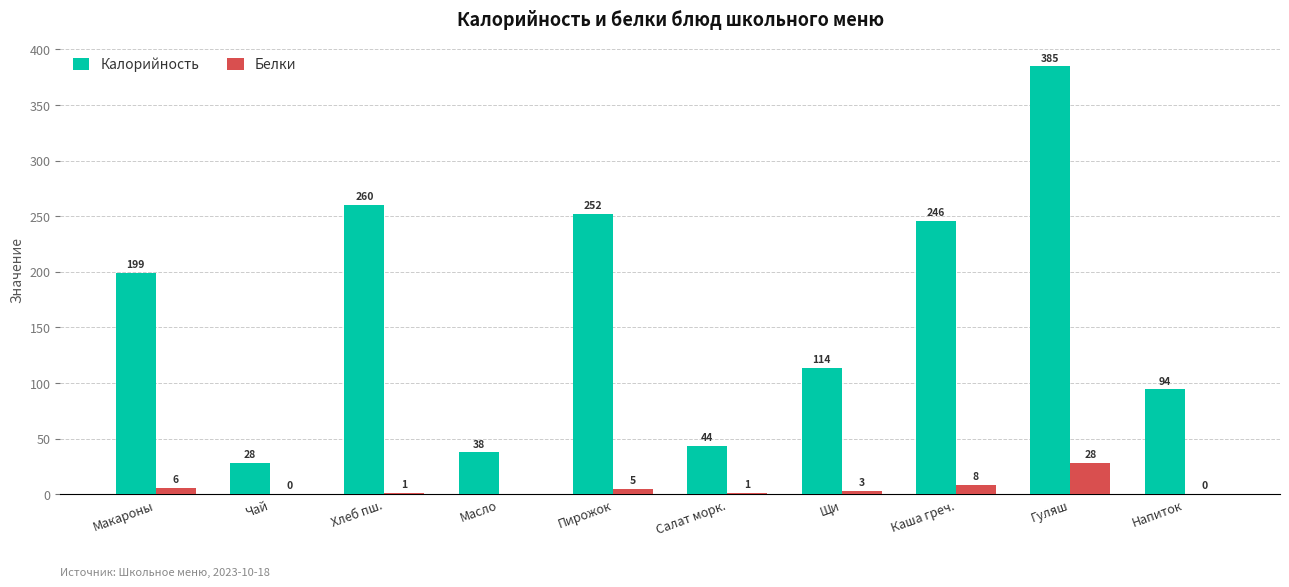

The Белки series shows 8.5 at Каша греч.. True or false?

True